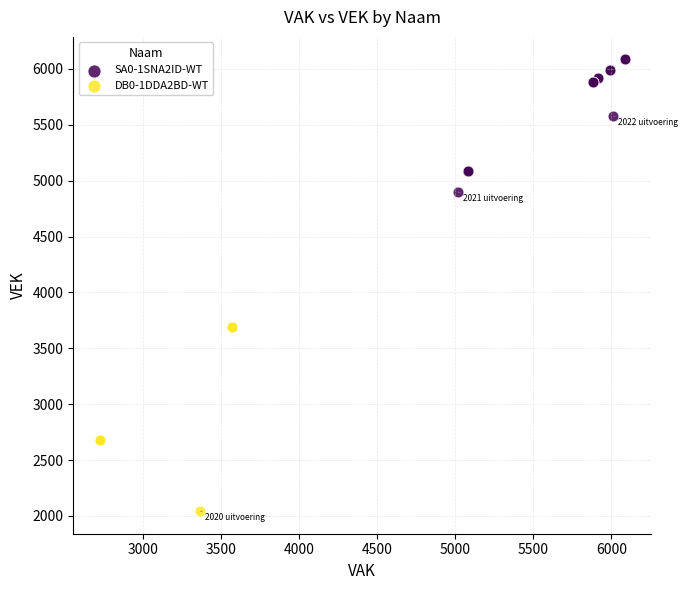

Which series reaches the maximum Y coordinate?

SA0-1SNA2ID-WT